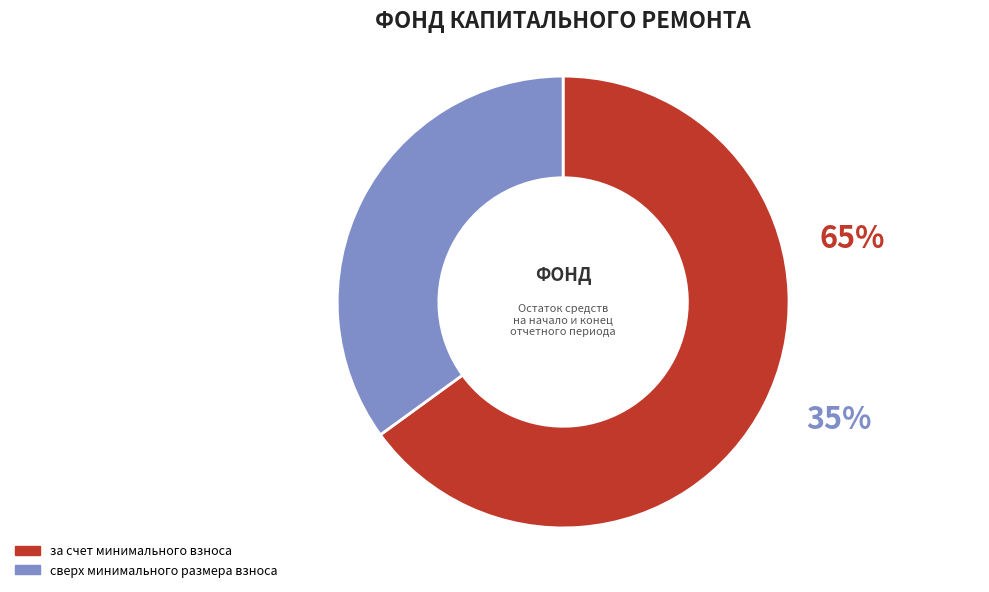

What is the total percentage of сверх минимального размера взноса and за счет минимального взноса?

100.0%